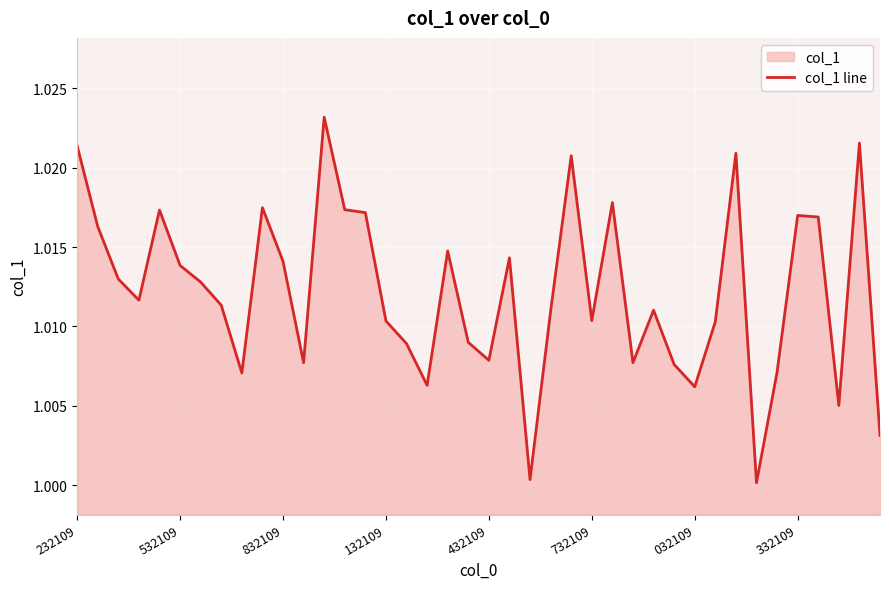

The chart shows a value of 0.4 at 332109. True or false?

False